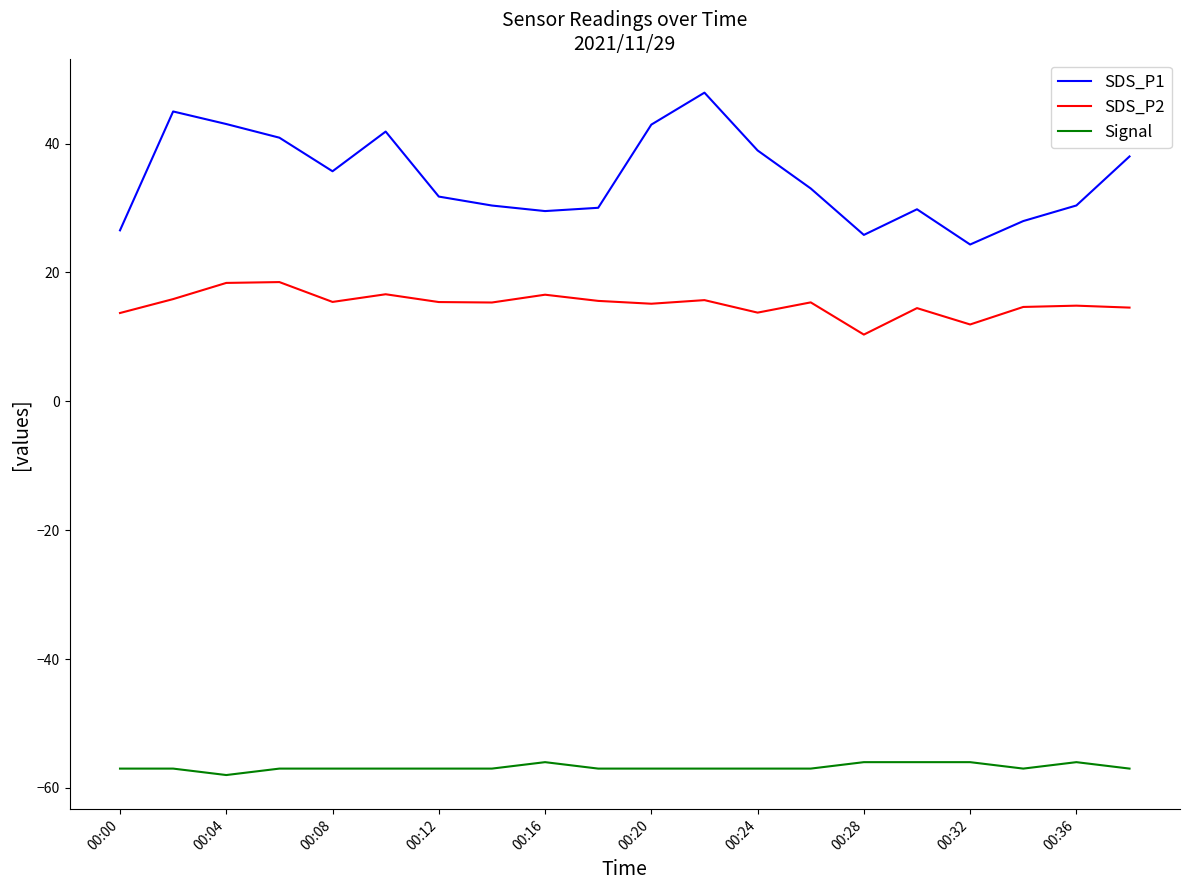

What is the smallest value displayed?

-58.0